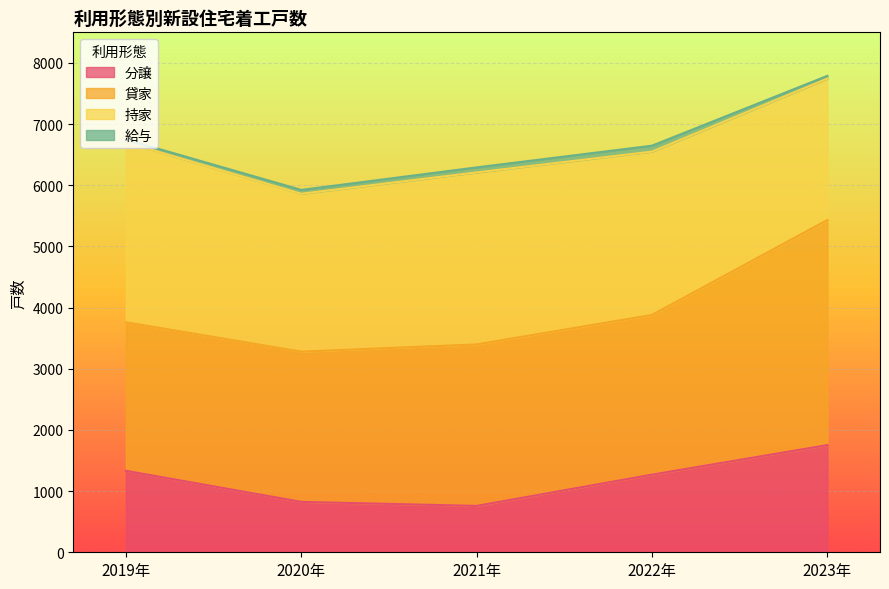

Reading left to right, what are all the values shown in this chart?

分譲: 2019年=1332	2020年=824	2021年=758	2022年=1269	2023年=1752
貸家: 2019年=2428	2020年=2456	2021年=2640	2022年=2611	2023年=3680
持家: 2019年=2943	2020年=2581	2021年=2812	2022年=2670	2023年=2312
給与: 2019年=46	2020年=63	2021年=82	2022年=97	2023年=45